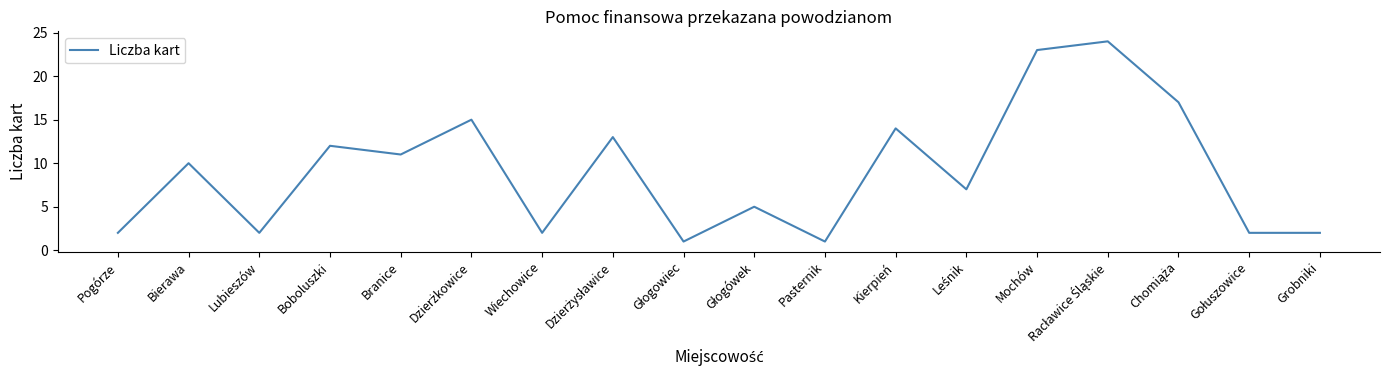

What position from the left is Pasternik?

11